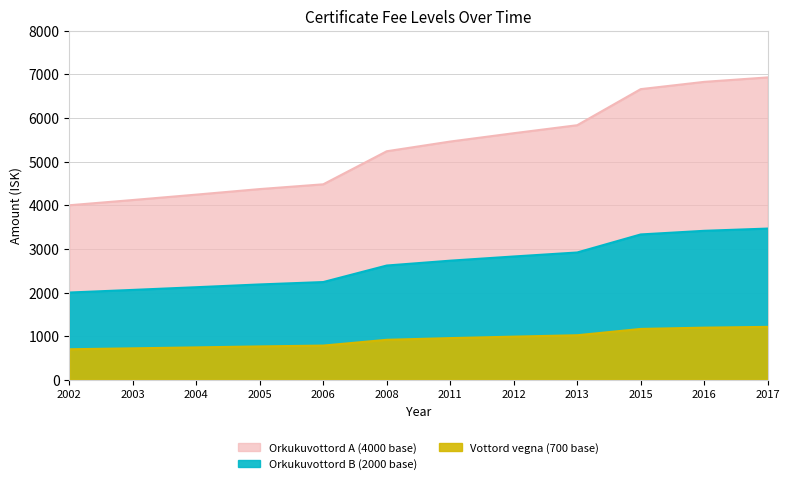

Does the chart display data point markers on the line(s)?

No